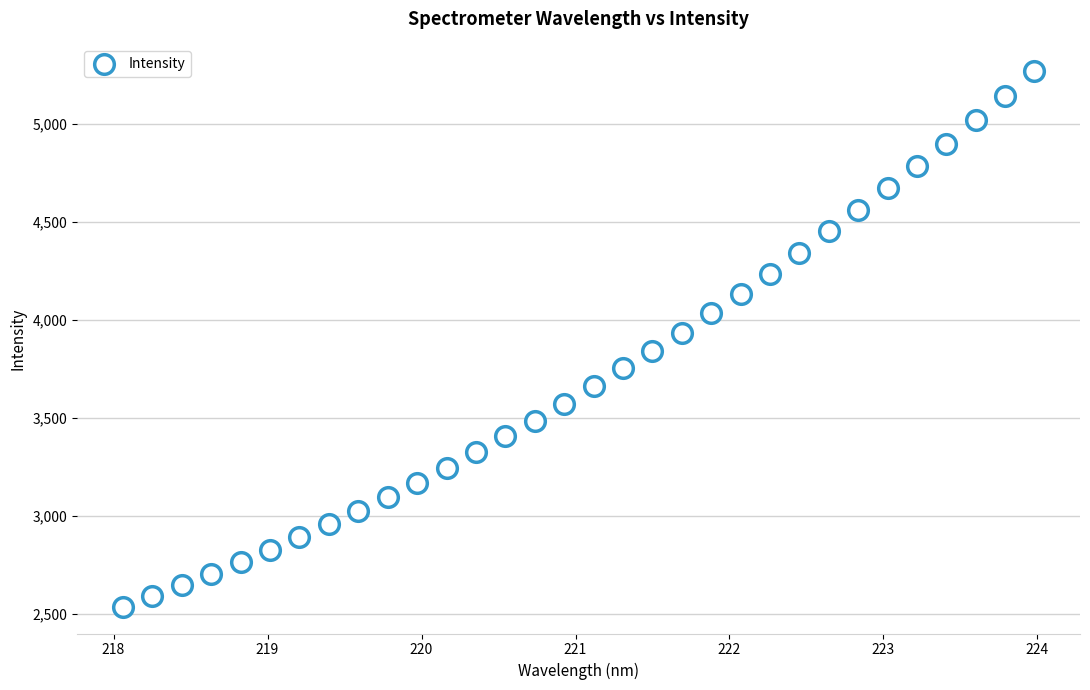

What is the range of Y values (max minus min)?

2733.7